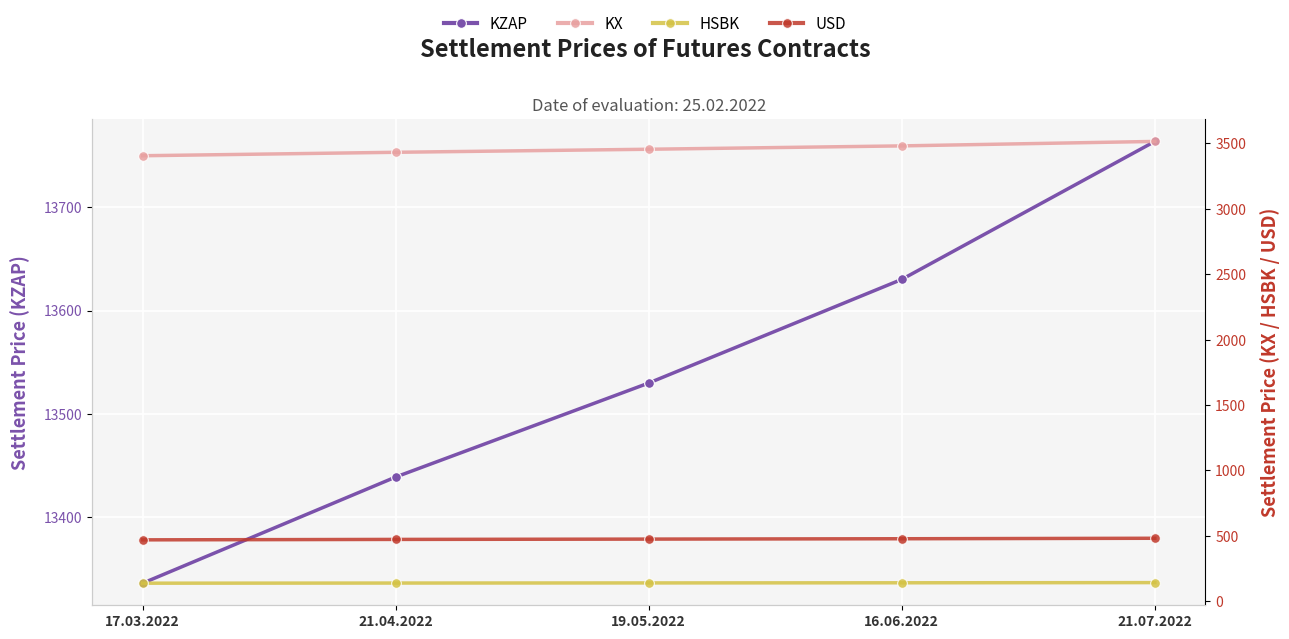

How many data points in KZAP are less than 13529?

2